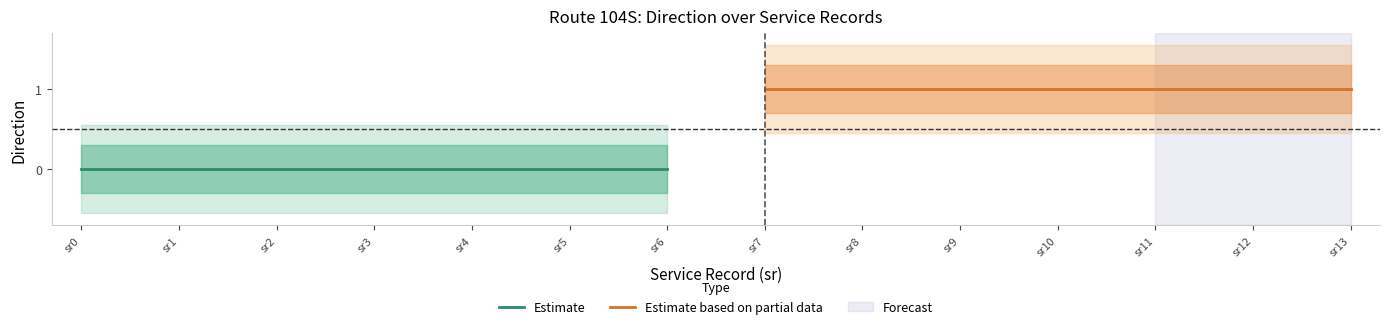

At how many categories does at least one series exceed 0?

7